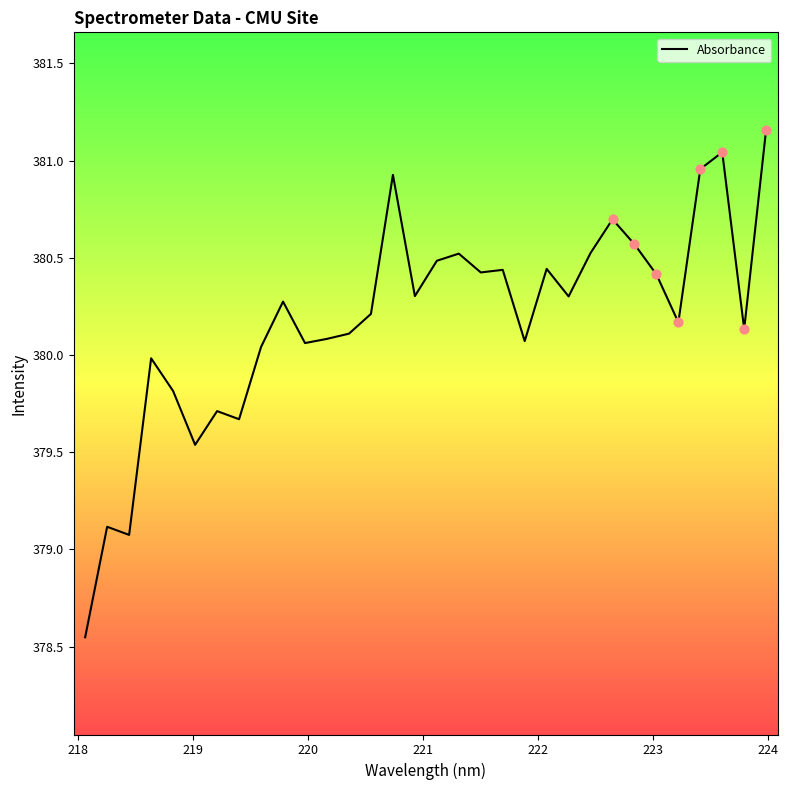

What is the difference between the maximum and minimum values?

2.6